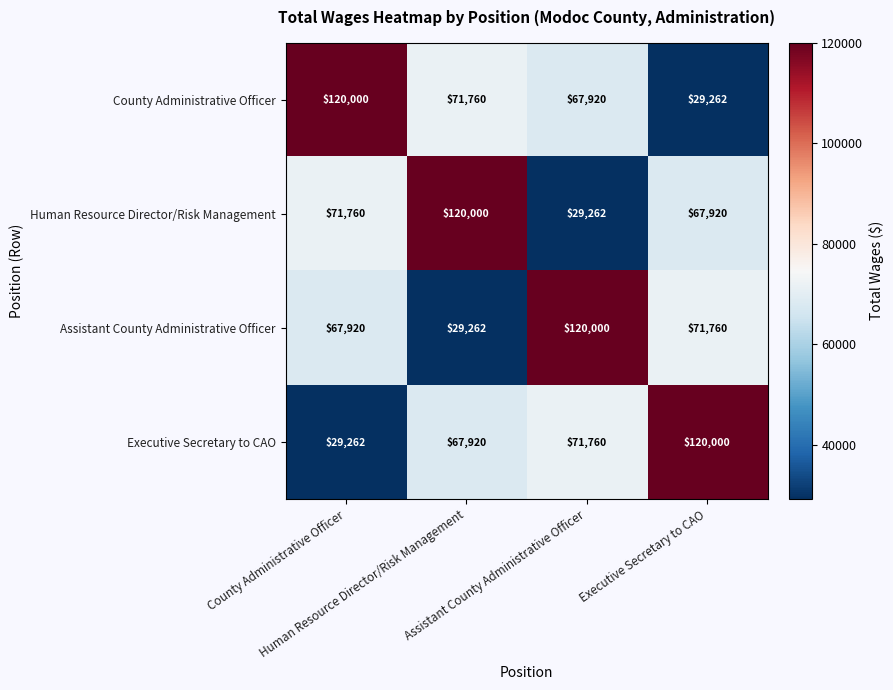

At how many categories does at least one series exceed 49237?

4